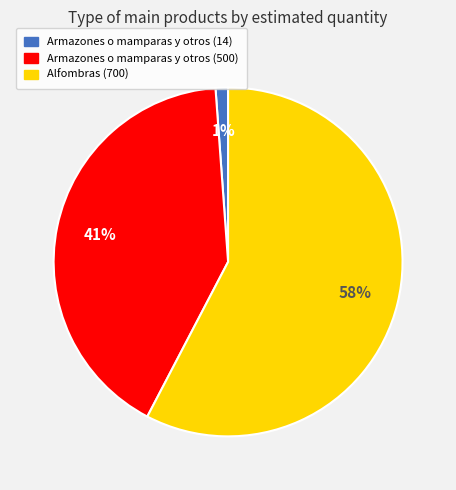

How many slices are in this pie chart?

3